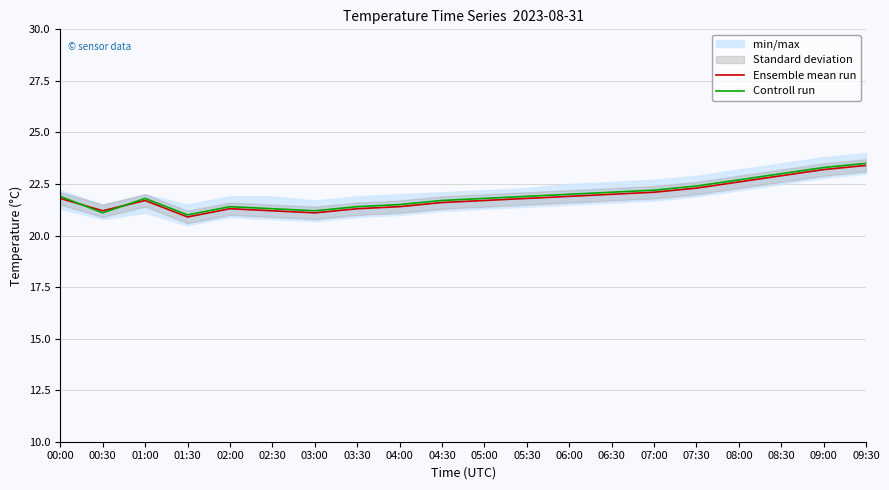

What is the average value of the Ensemble mean run series?

21.9